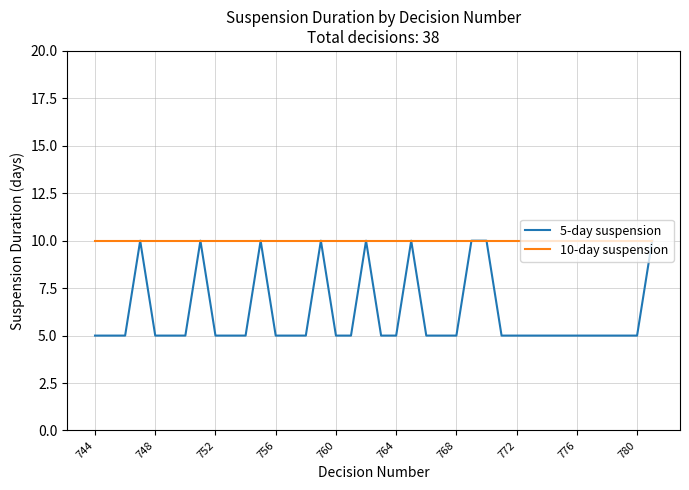

True or false: 5-day suspension has more than 2 points higher than both neighbors.

True